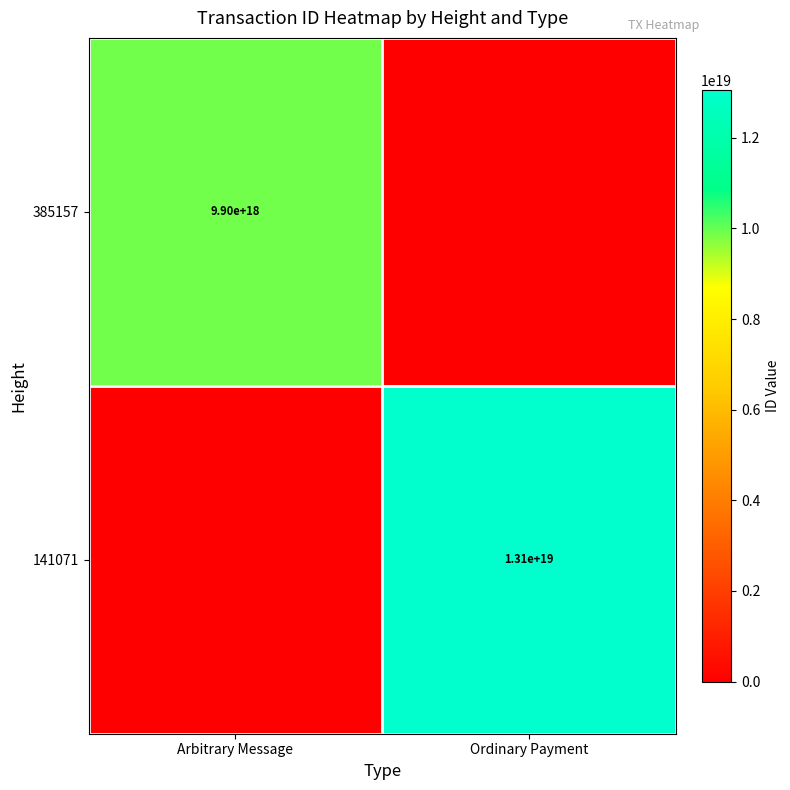

The value of 385157 at Arbitrary Message is 9900000000000000000. True or false?

True